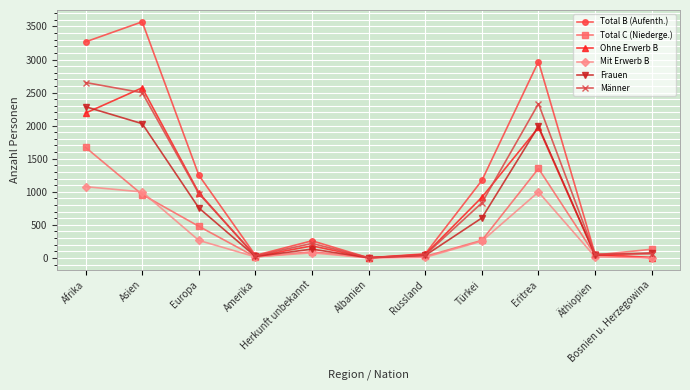

After their last crossing, which series has the higher values: Ohne Erwerb B or Männer?

Männer